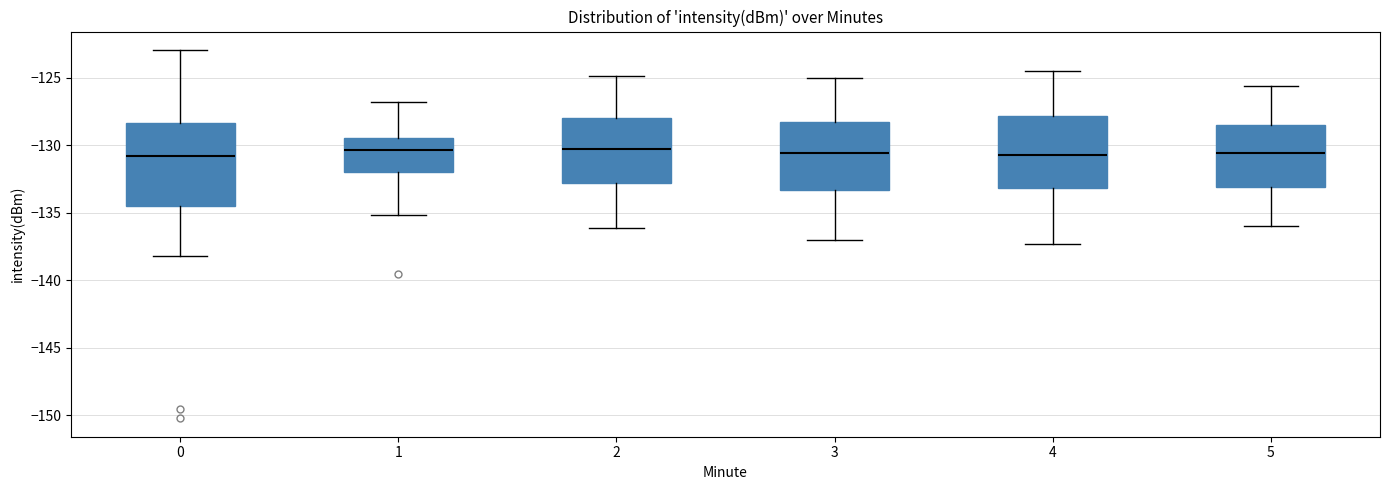

Reading left to right, read every box against the y-axis: the position of its median line, the range the box covers, and the ends of its whiskers. The values are not printed on the chart, so give them approximately, as read against the axis.

0: median -131.0, box -134.5 to -128.5, whiskers -138.0 to -123.0
1: median -130.5, box -132.0 to -129.5, whiskers -135.0 to -127.0
2: median -130.5, box -133.0 to -128.0, whiskers -136.0 to -125.0
3: median -130.5, box -133.5 to -128.5, whiskers -137.0 to -125.0
4: median -130.5, box -133.0 to -128.0, whiskers -137.5 to -124.5
5: median -130.5, box -133.0 to -128.5, whiskers -136.0 to -125.5